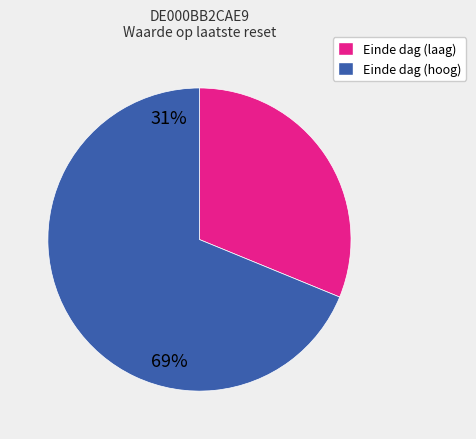

Which category accounts for the majority?

Einde dag (hoog)